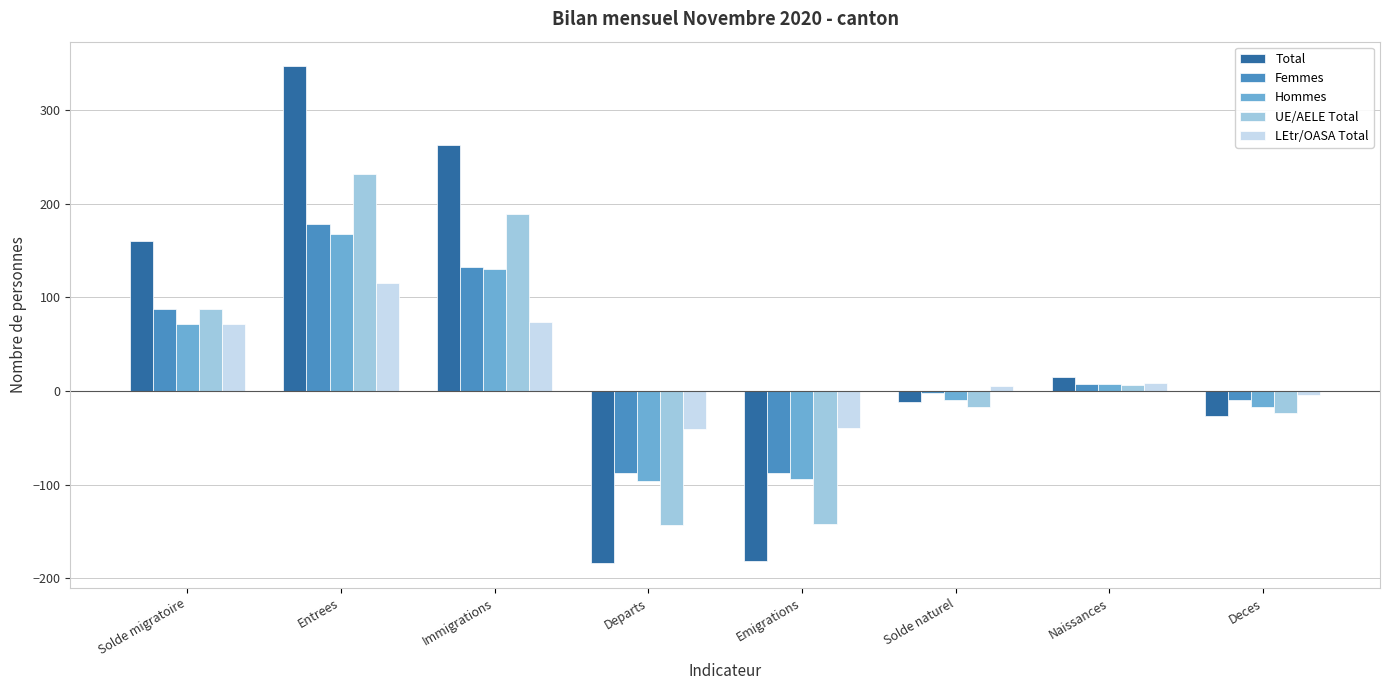

How many categories are shown in the chart?

8